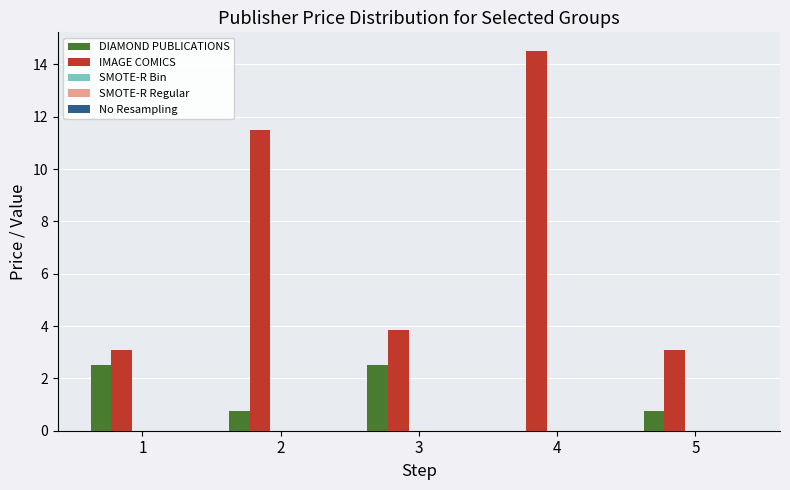

What is the total value across all series at 4?

14.5